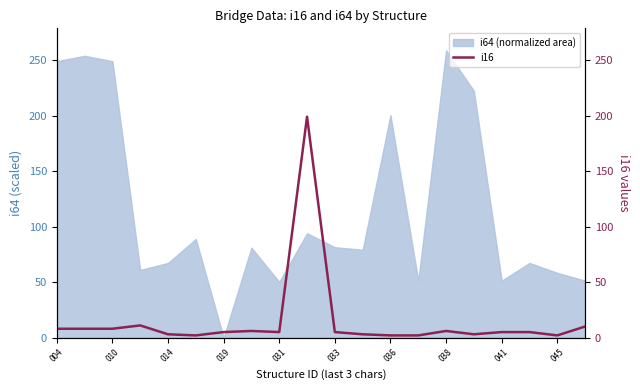

What is the highest value of the i64 (normalized area) series?

258.7